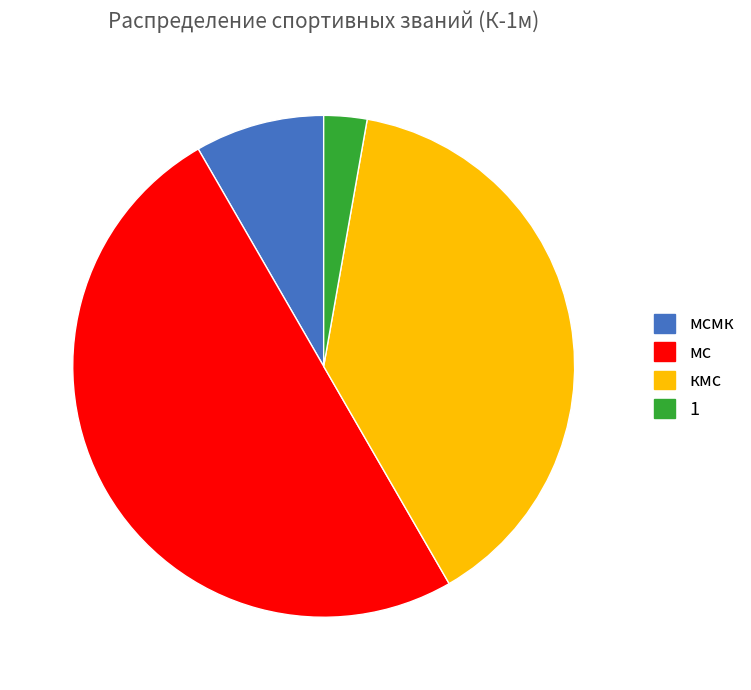

Between мс and кмс, which is larger?

мс